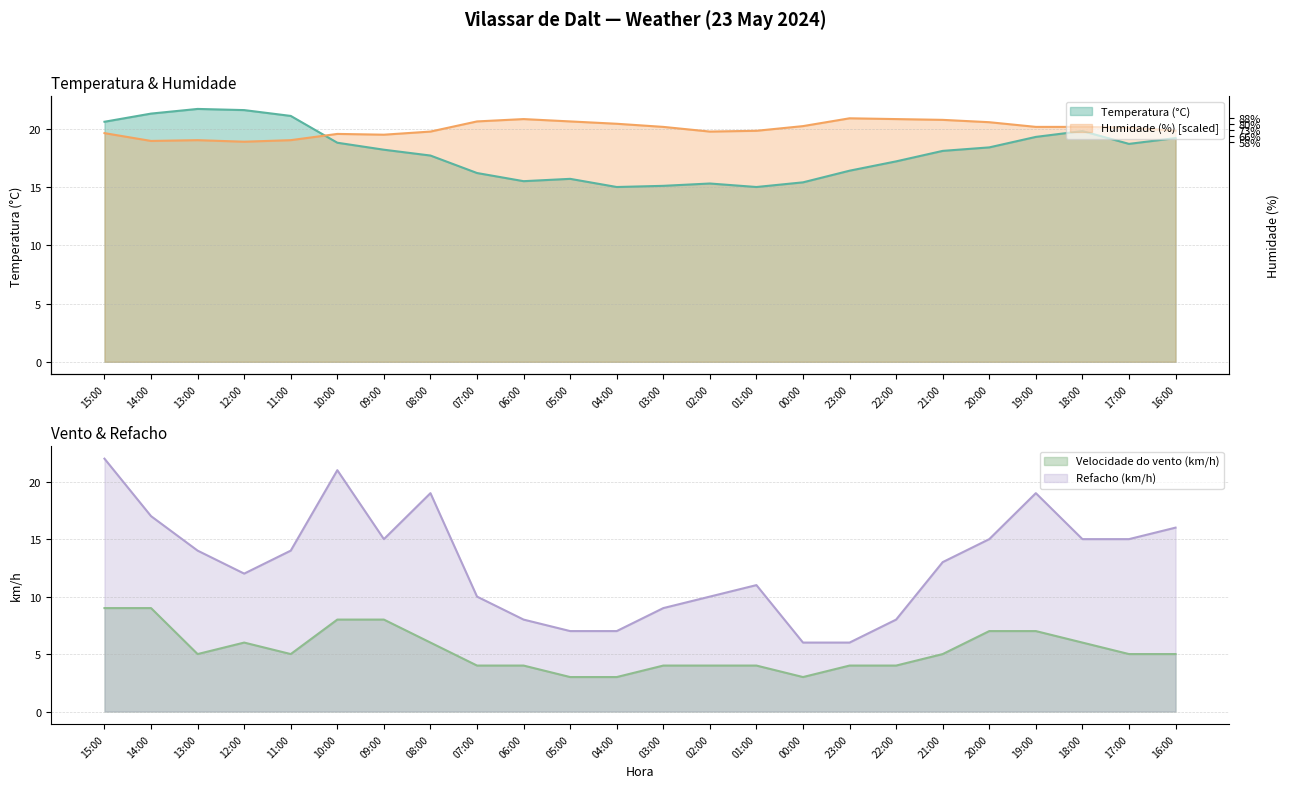

Rank the series at 08:00 from lowest to highest value.

Velocidade do vento (km/h), Temperatura (°C), Refacho (km/h), Humidade (%)